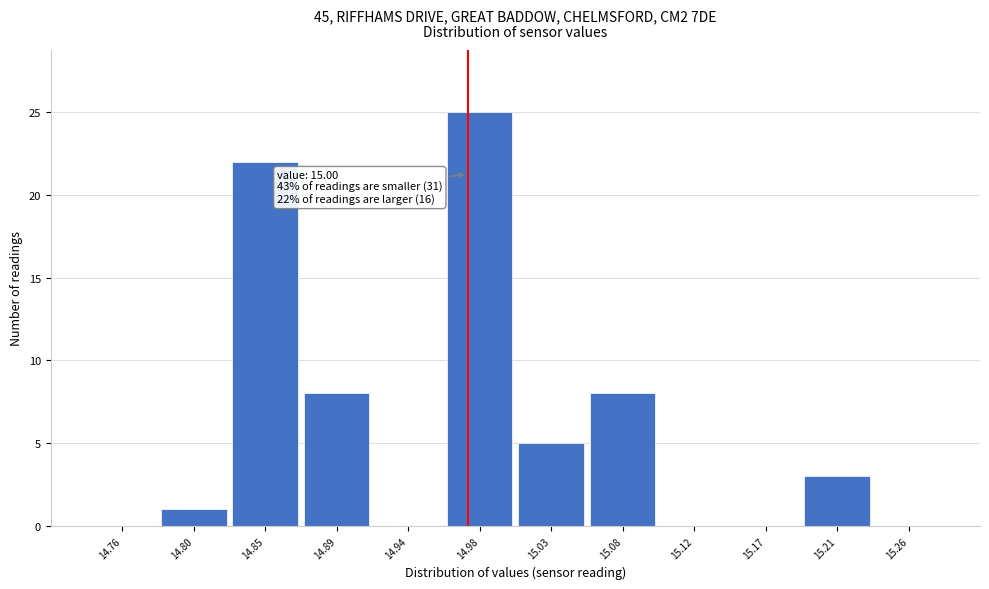

Reading left to right, list all the values displayed in this chart.

14.76=0	14.80=1	14.85=22	14.89=8	14.94=0	14.98=25	15.03=5	15.08=8	15.12=0	15.17=0	15.21=3	15.26=0